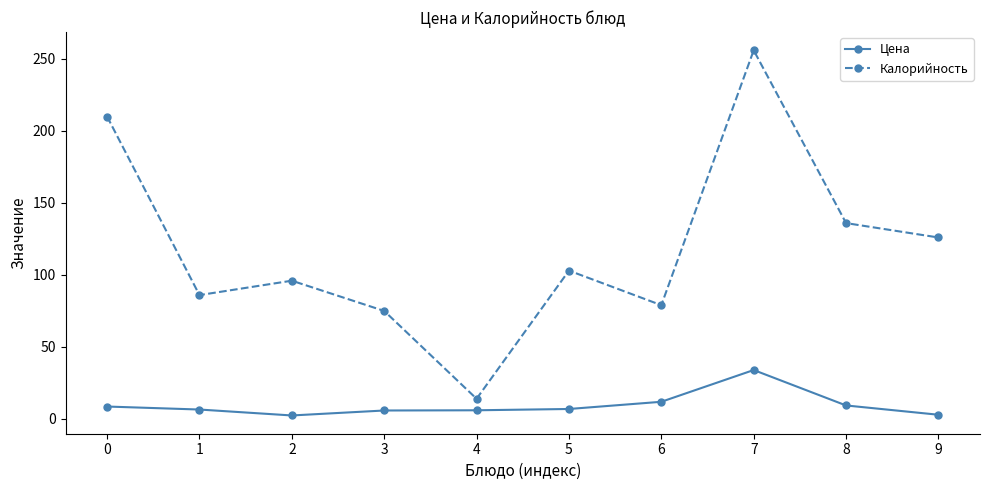

At which category does the chart reach its peak across all series?

7